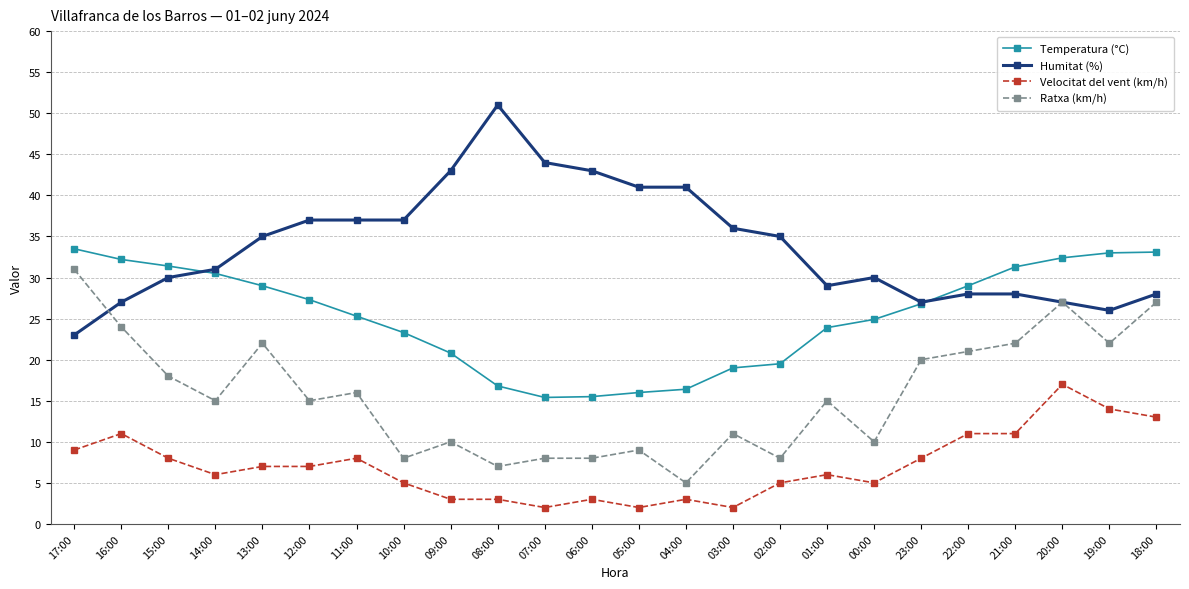

True or false: Velocitat del vent (km/h) has more than 1 interior local peaks.

True